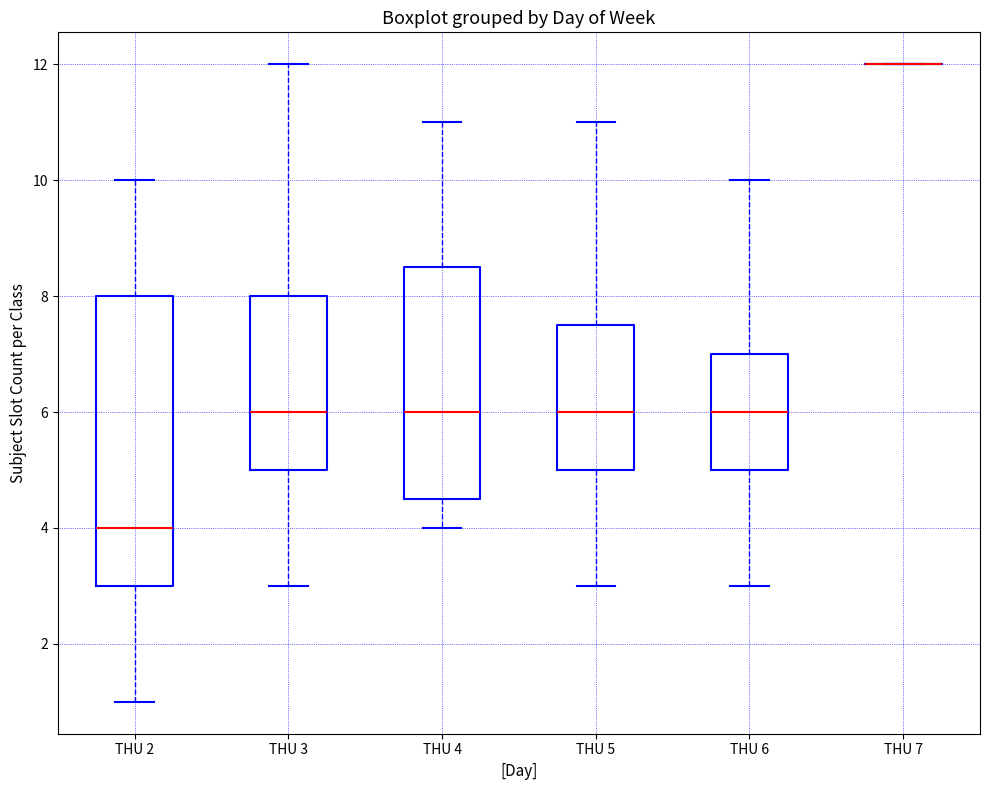

Where does the lower whisker of the box for THU 3 end on the y-axis? The values are not printed on the chart, so give them approximately, as read against the axis.

3.0